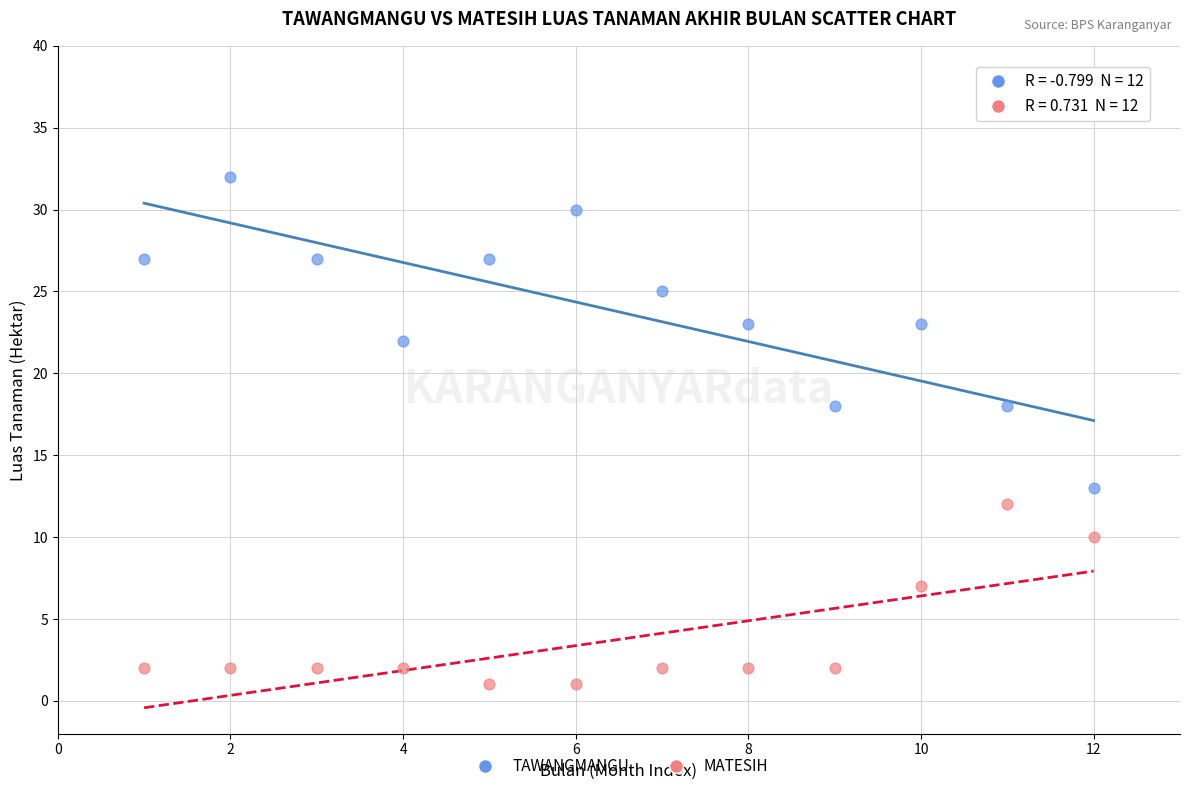

In the MATESIH series, what Y value is closest to 6?

7